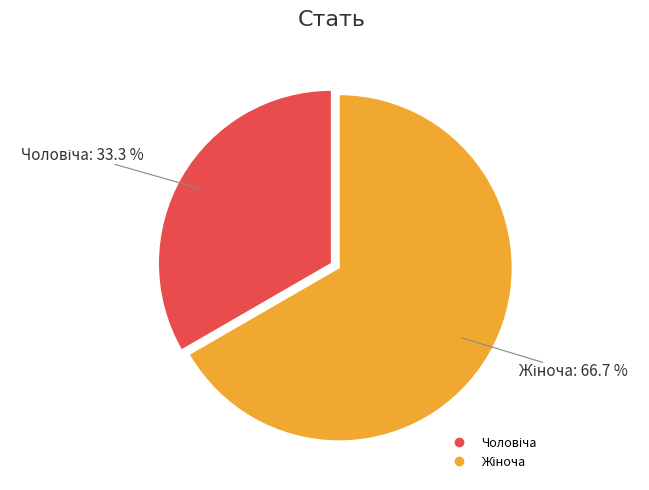

Is there a majority slice in this chart?

Yes